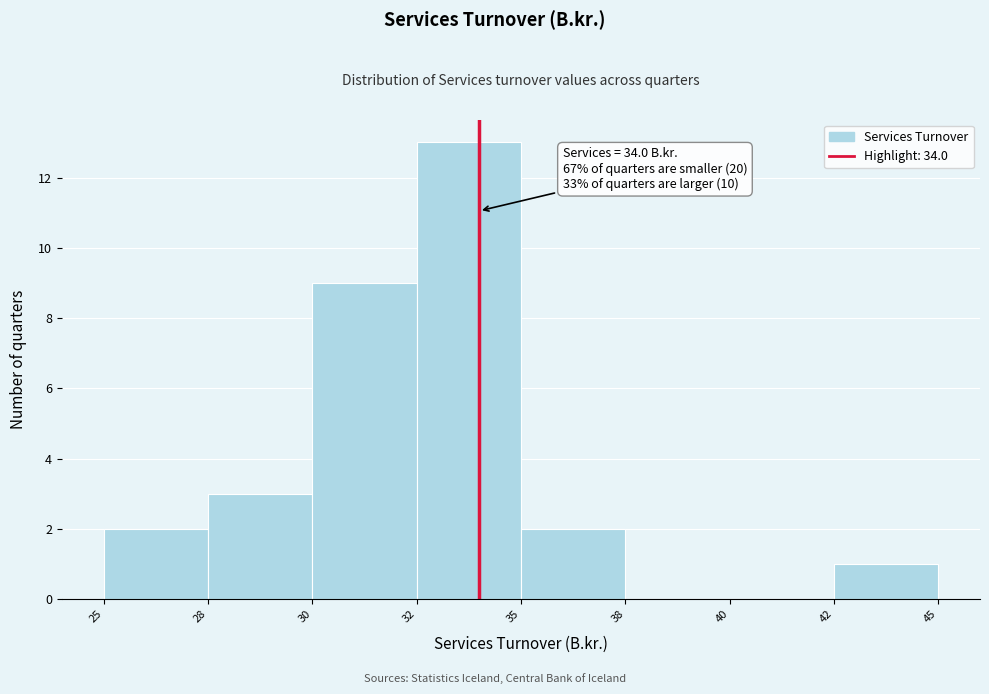

Reading left to right, list all the values displayed in this chart.

25=2	28=3	30=9	32=13	35=2	38=0	40=0	42=1